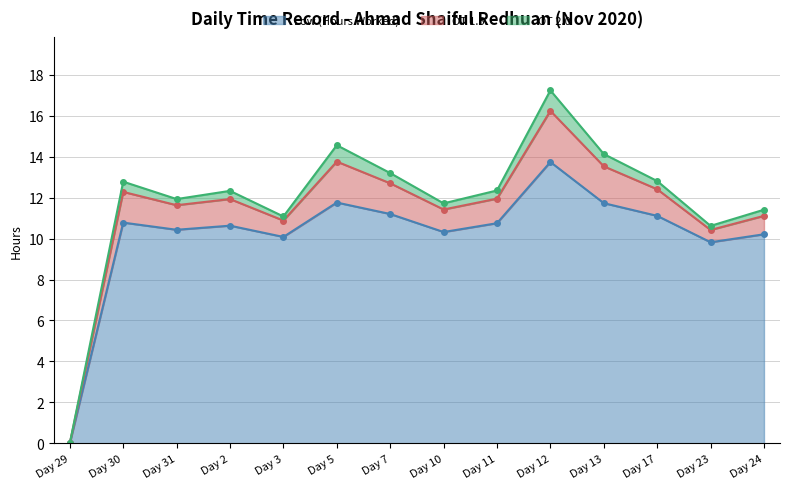

What is the sum of all Low (Hours Worked) values?

142.6